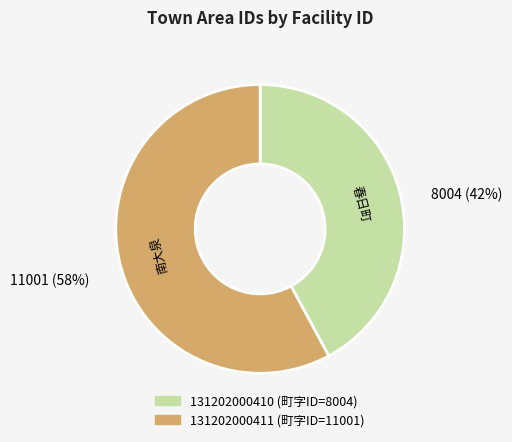

Is there a majority slice in this chart?

Yes